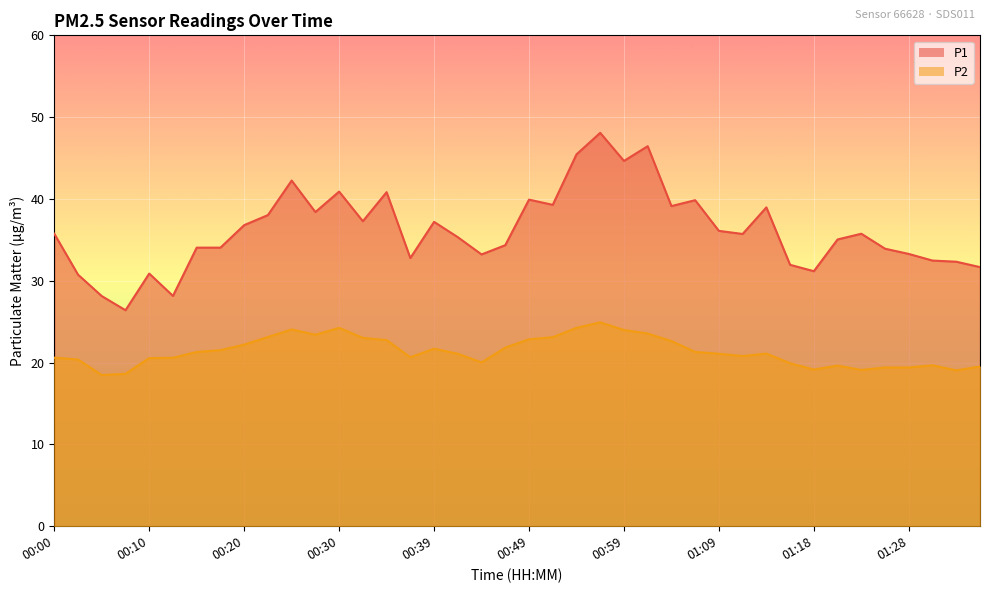

List the labels in order of P2 value, largest first.

00:56, 00:30, 00:54, 00:25, 00:59, 01:01, 00:27, 00:22, 00:51, 00:32, 00:49, 00:34, 01:04, 00:20, 00:47, 00:39, 00:17, 00:15, 01:06, 01:13, 00:42, 01:09, 01:11, 00:37, 00:00, 00:13, 00:10, 00:03, 00:44, 01:16, 01:31, 01:21, 01:36, 01:26, 01:28, 01:18, 01:23, 01:33, 00:08, 00:05